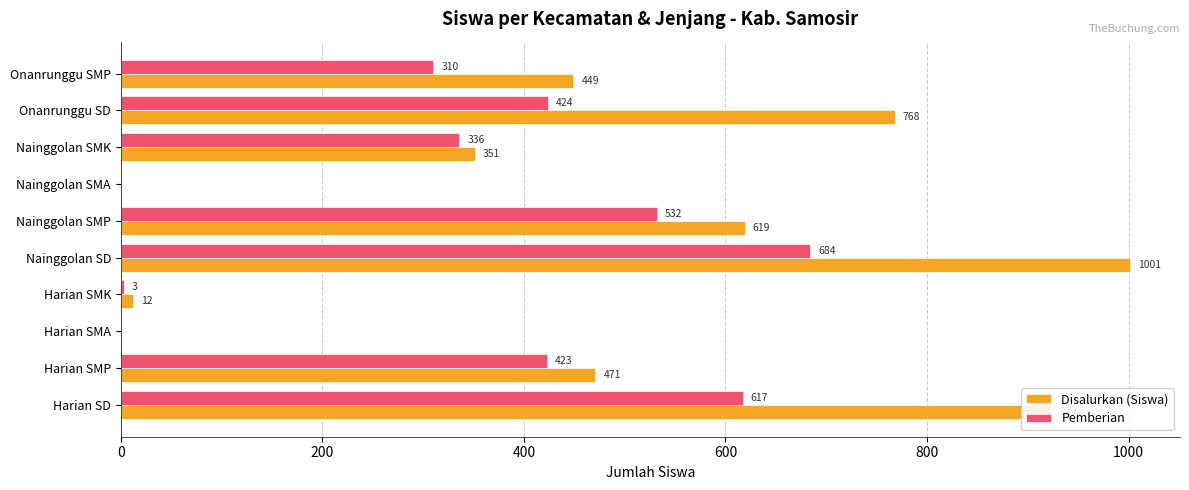

Is the value of Disalurkan (Siswa) at Nainggolan SMA greater than the value of Pemberian at Nainggolan SMK?

No